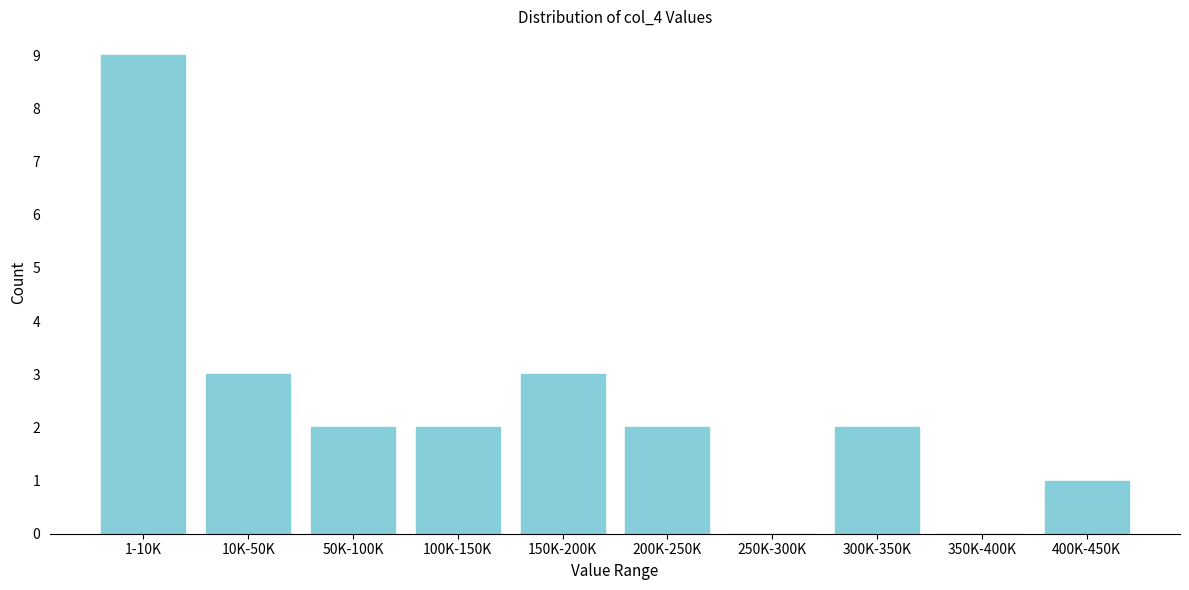

Reading left to right, extract all data points from this chart.

1-10K=9	10K-50K=3	50K-100K=2	100K-150K=2	150K-200K=3	200K-250K=2	250K-300K=0	300K-350K=2	350K-400K=0	400K-450K=1